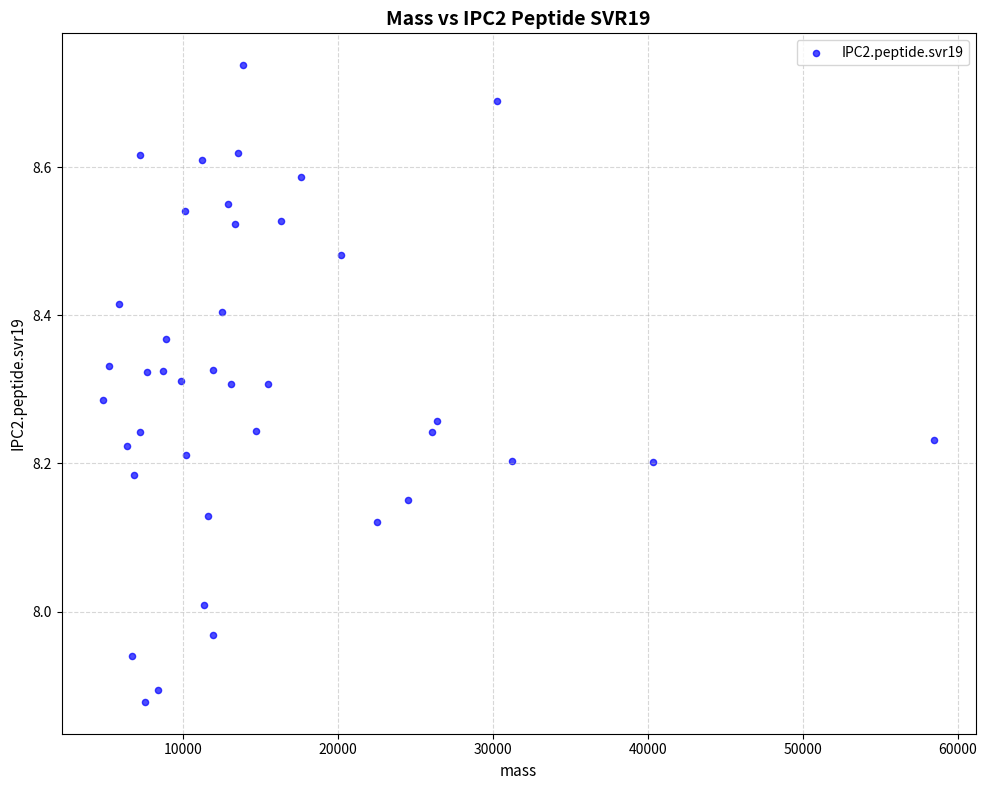

What is the range of Y values (max minus min)?

0.9